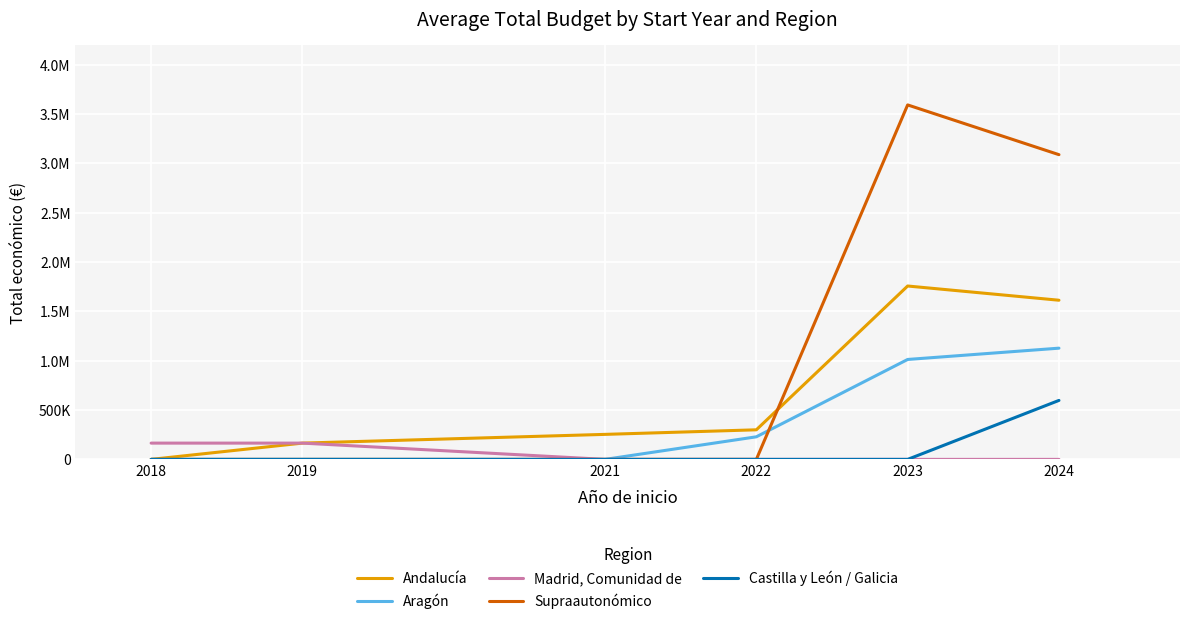

Does the chart display data point markers on the line(s)?

No